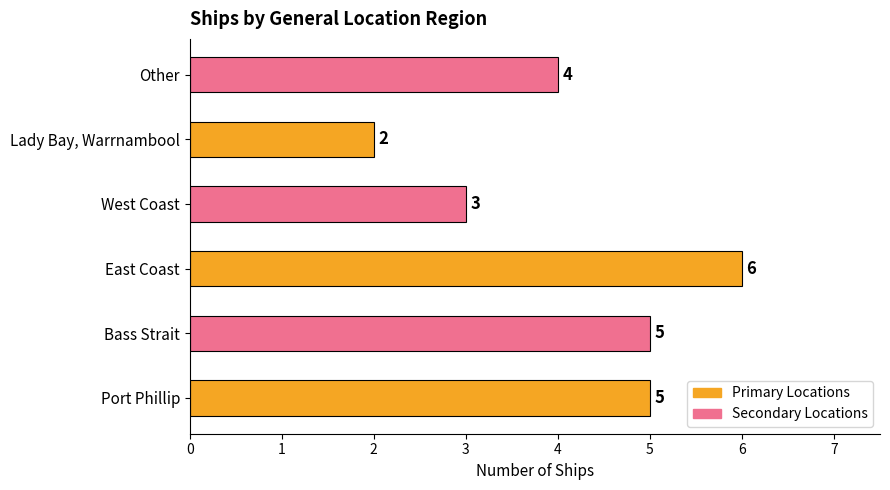

Which has a higher value, Lady Bay, Warrnambool or Other?

Other